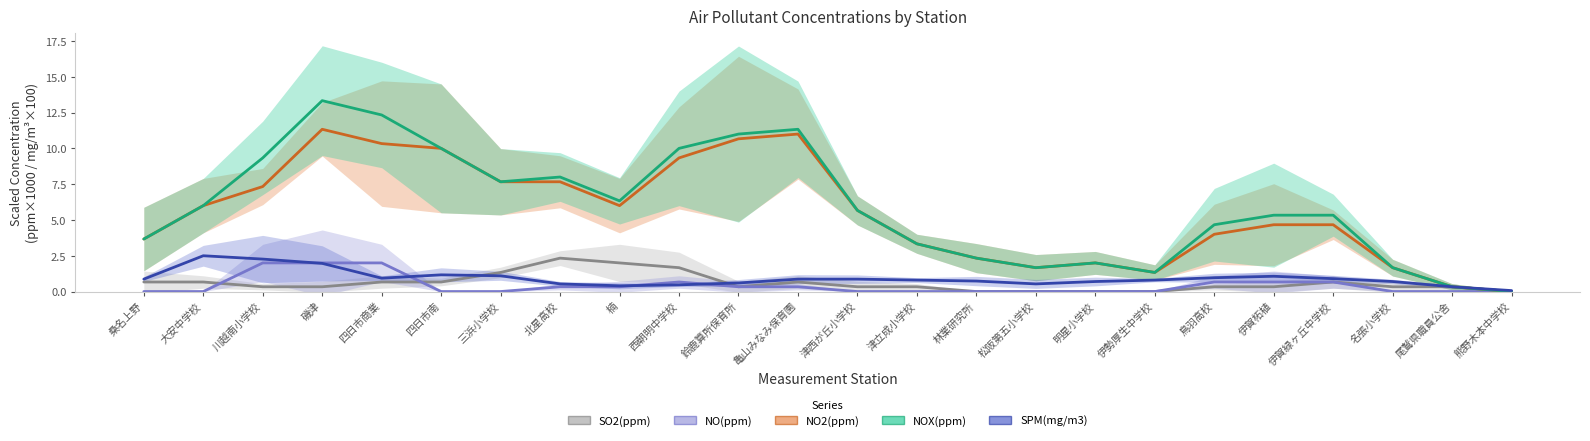

How many categories are shown in the chart?

24